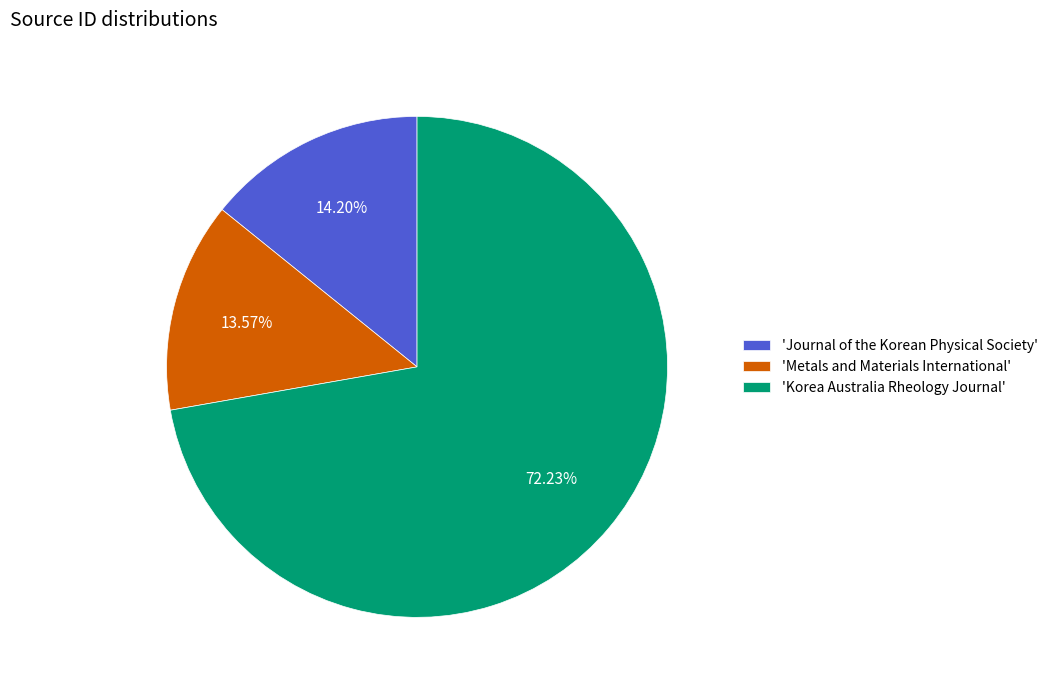

Do 'Journal of the Korean Physical Society' and 'Metals and Materials International' together represent more than half of the pie?

No